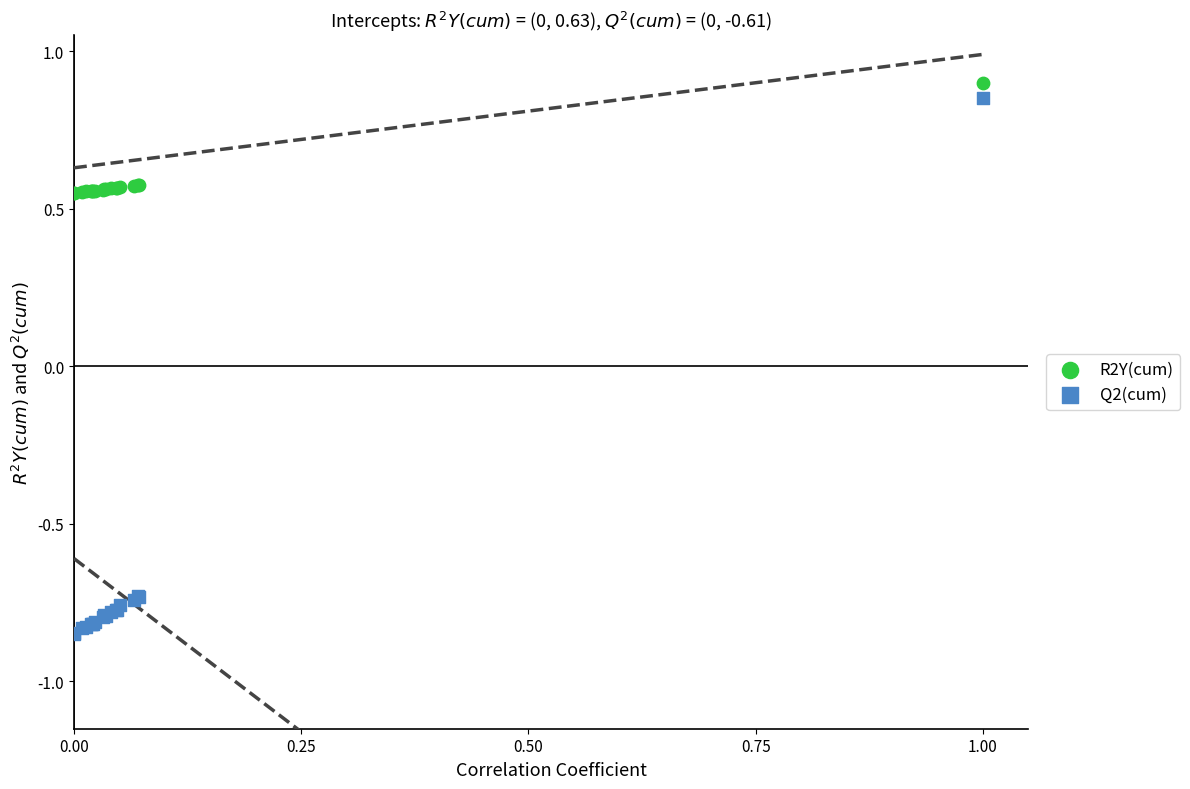

Which series reaches the minimum Y coordinate?

Q2(cum)